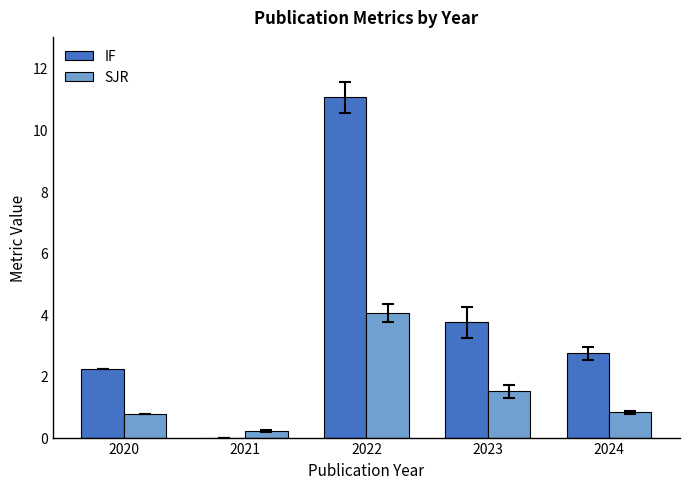

Count the number of data series in this chart.

2